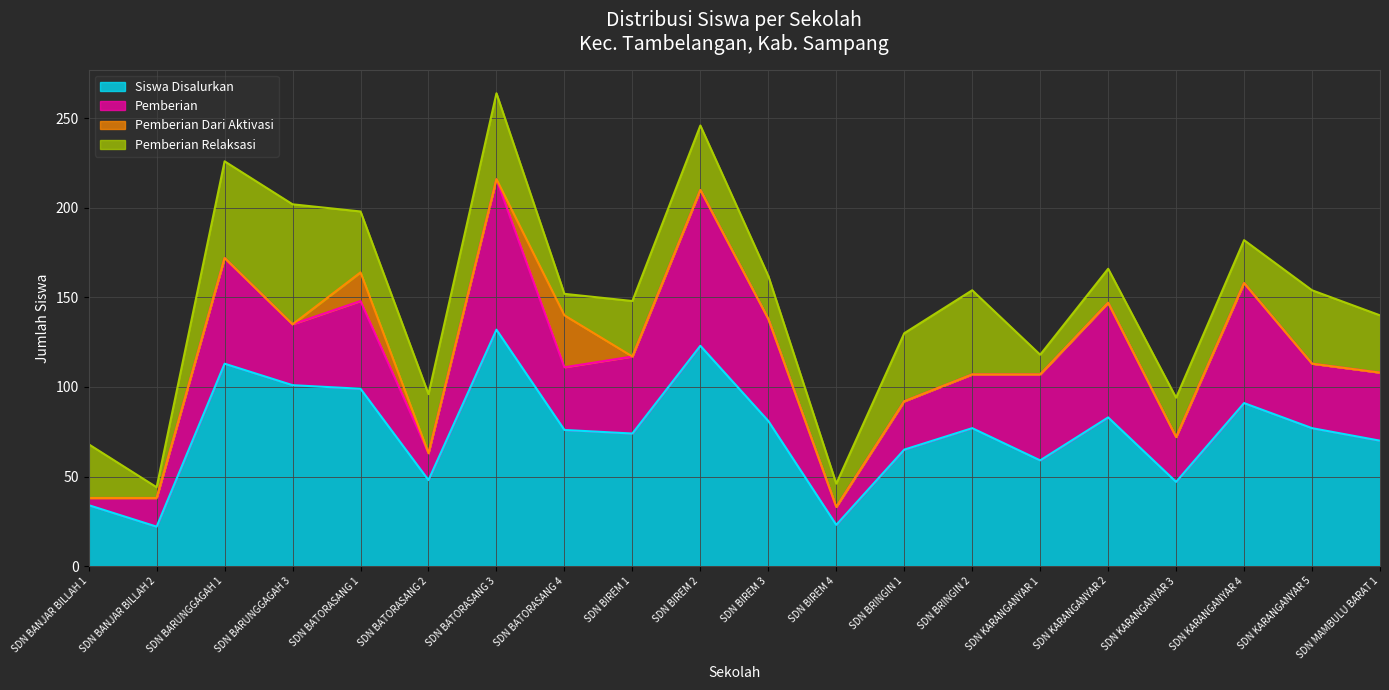

Is the value of Pemberian at SDN BATORASANG 2 greater than the value of Pemberian Relaksasi at SDN BATORASANG 3?

No